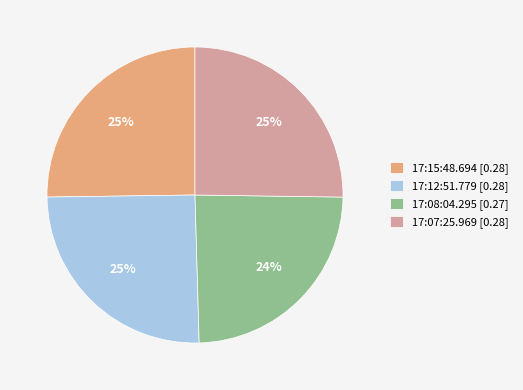

To the nearest percent, what percentage of the pie is 17:08:04.295?

24%